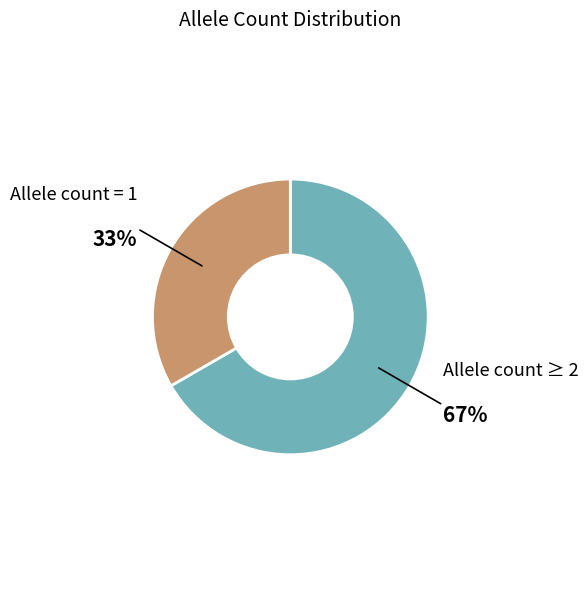

Is there any slice that represents more than half of the pie?

Yes